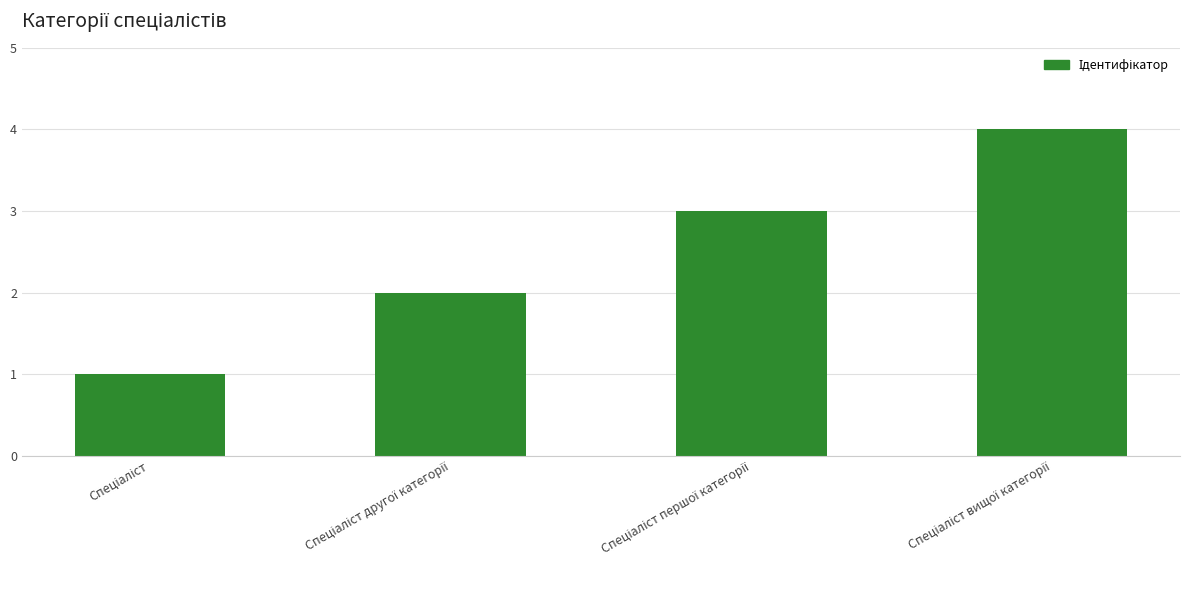

What is the greatest value displayed?

4